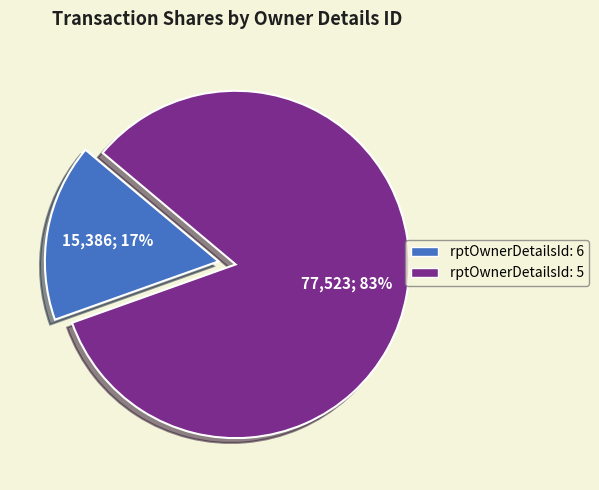

How many slices are in this pie chart?

2